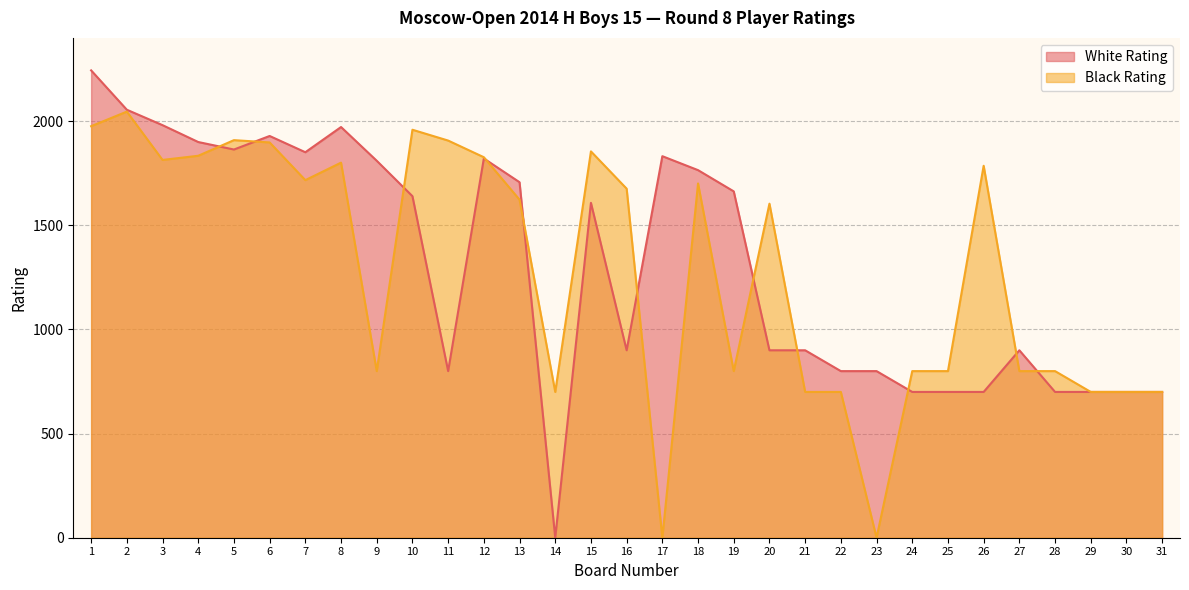

Which series ends up on top after the final intersection of White Rating and Black Rating?

Black Rating